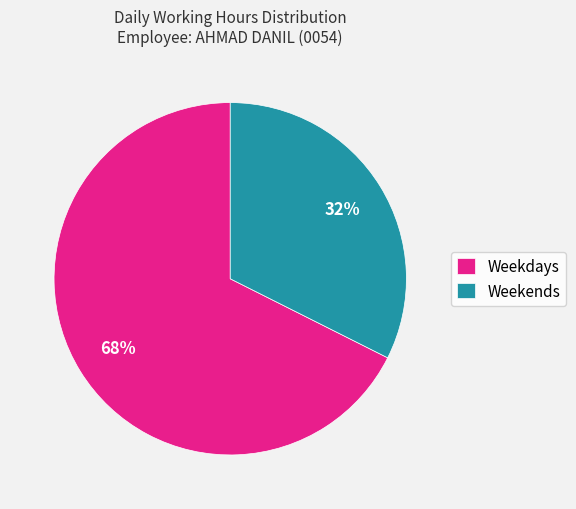

To the nearest percent, what percentage of the pie is Weekends?

32%